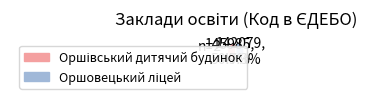

Does any single category account for the majority?

Yes